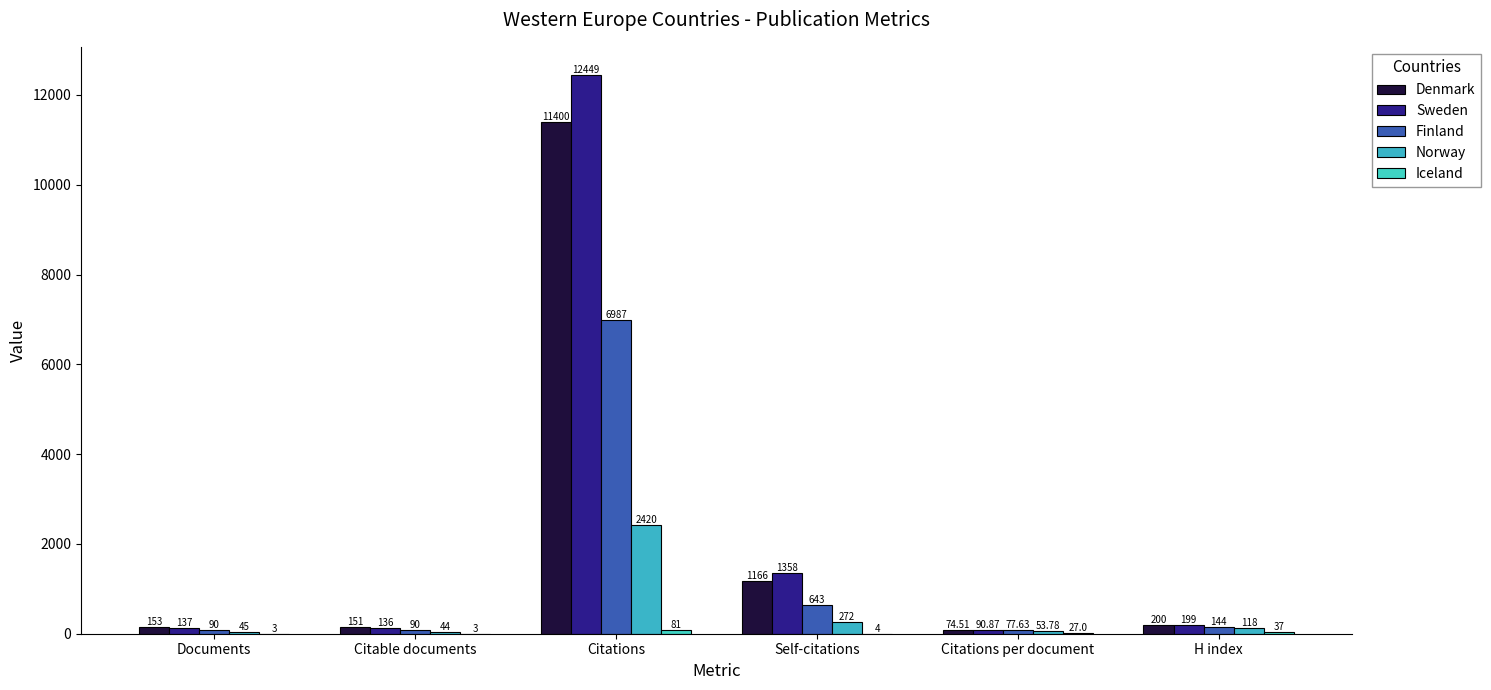

Between Documents and H index, which series saw the biggest shift?

Norway